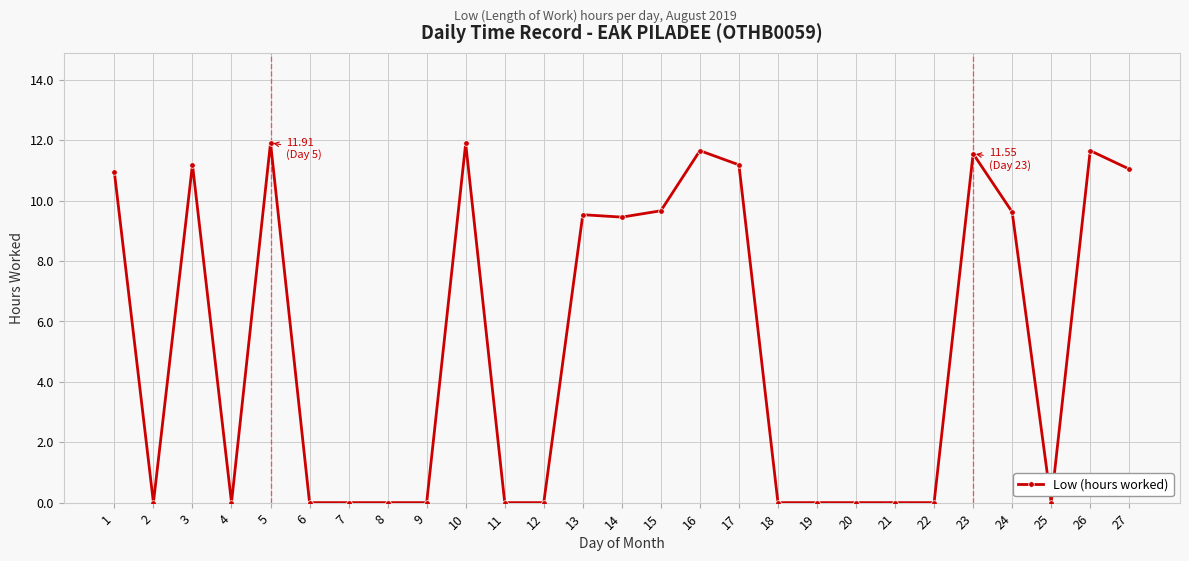

What is the maximum value shown in the chart?

11.9